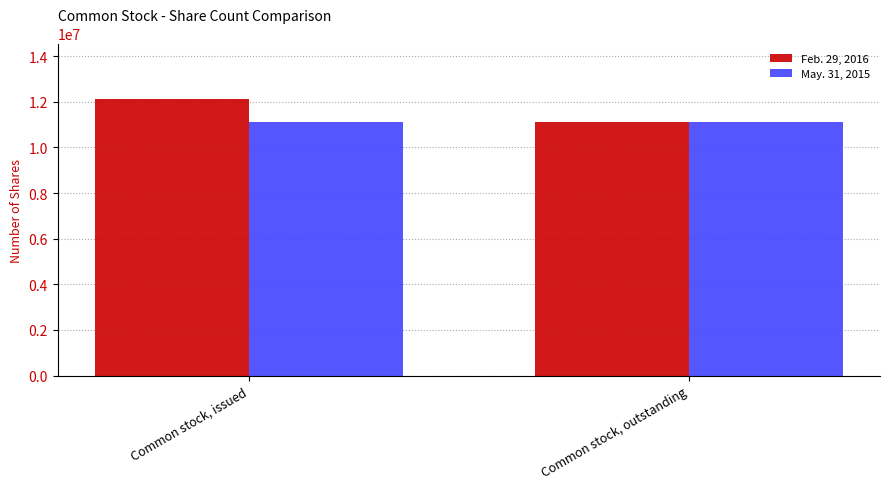

Where is Feb. 29, 2016 nearest to the value 11615666?

Common stock, outstanding